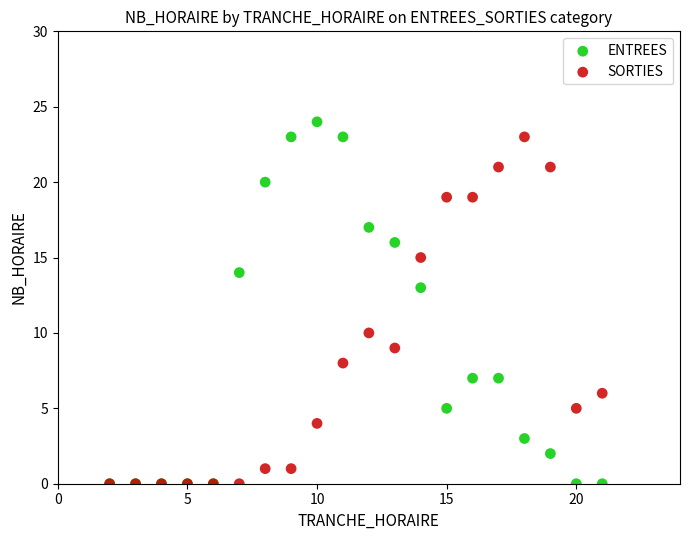

In the SORTIES series, what Y value is closest to 11?

10